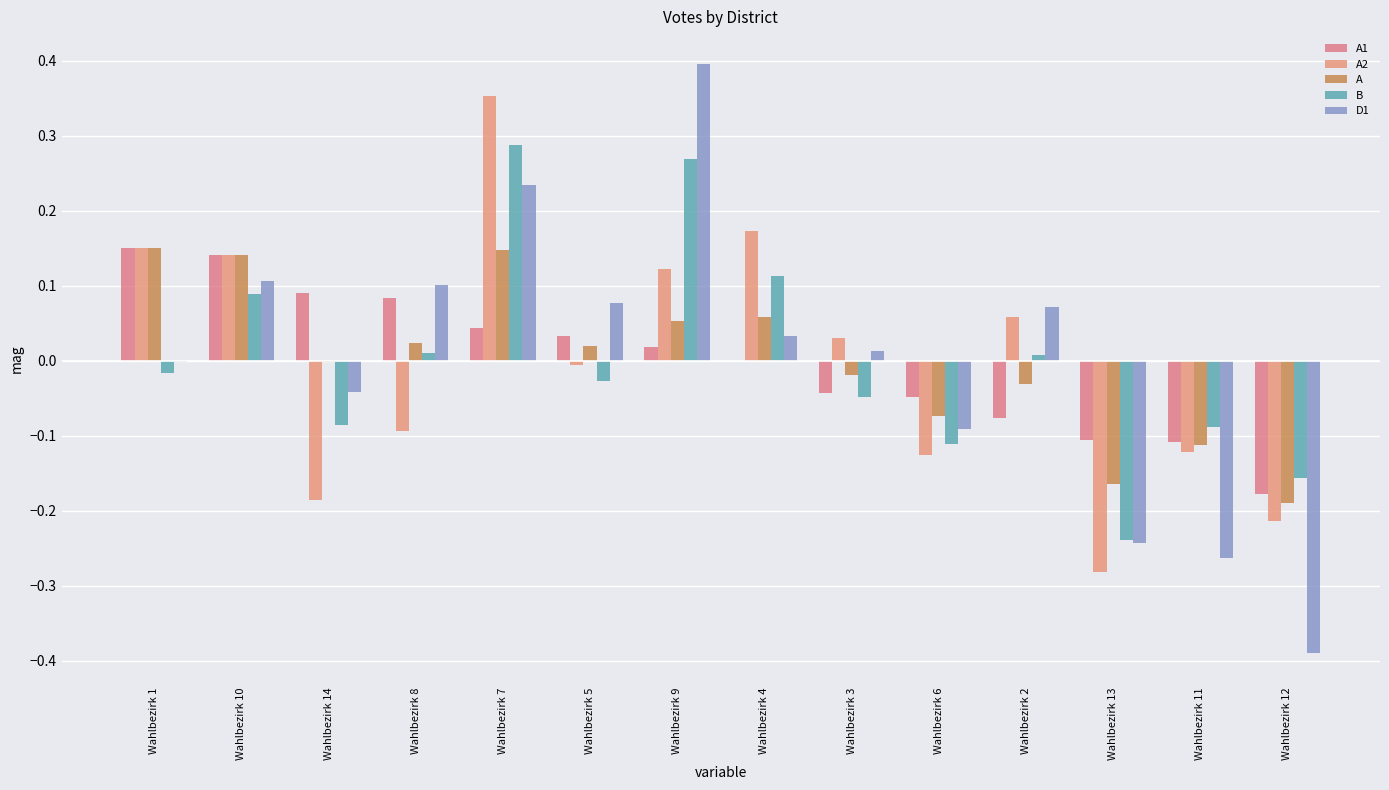

Which category has the lowest value in the A2 series?

Wahlbezirk 13